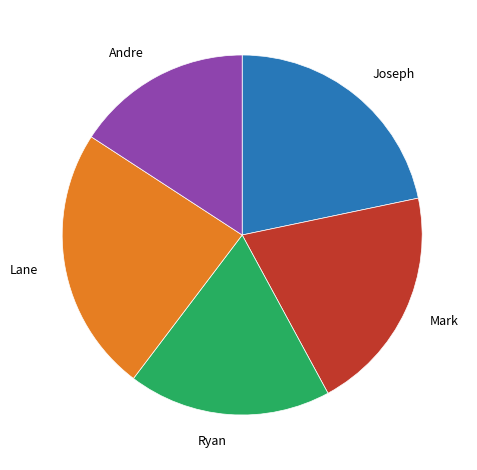

Do Ryan and Mark together represent more than half of the pie?

No